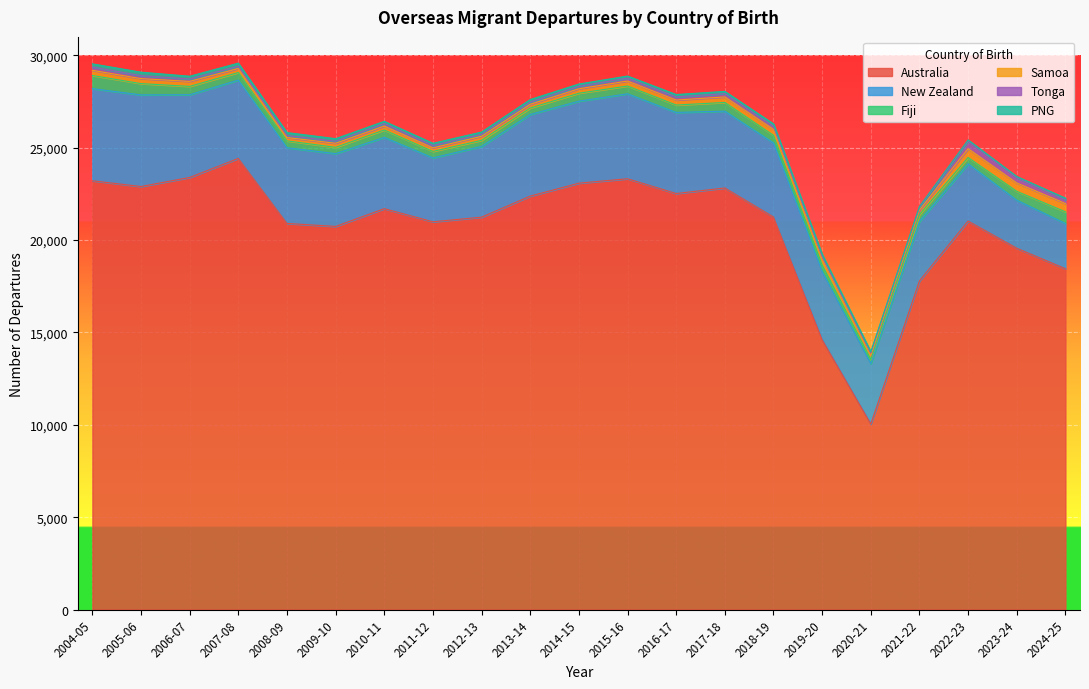

At which label does Tonga first exceed 140?

2004-05